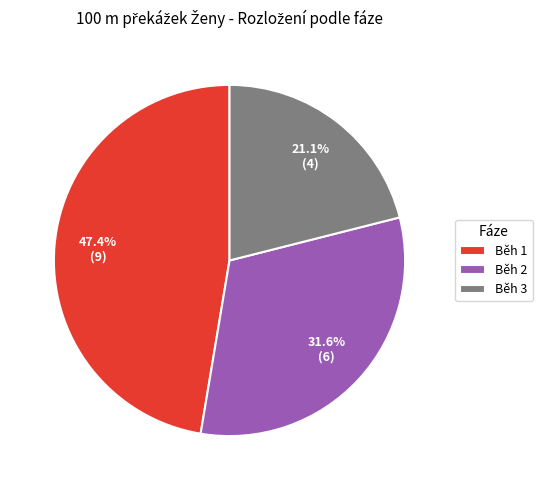

The Běh 2 slice represents 45% of the pie. True or false?

False